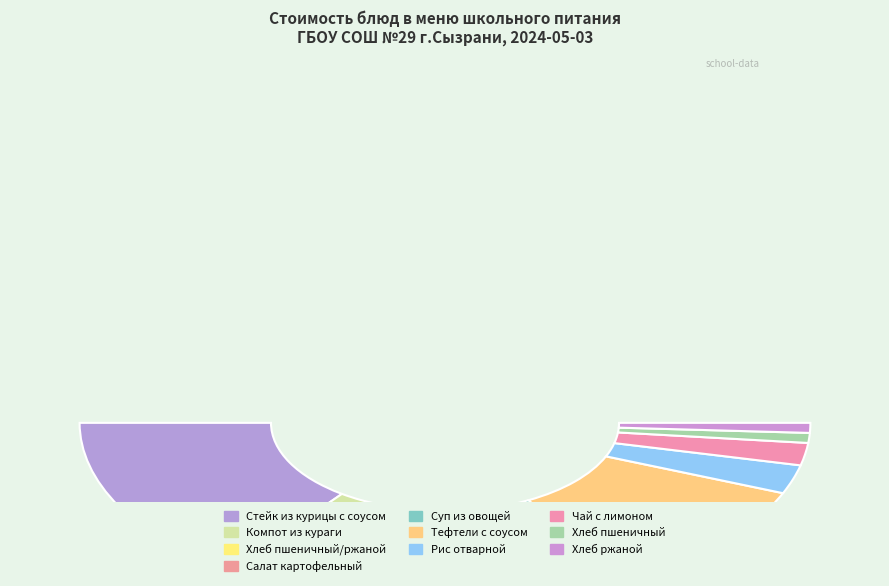

Count the number of slices in the pie.

10